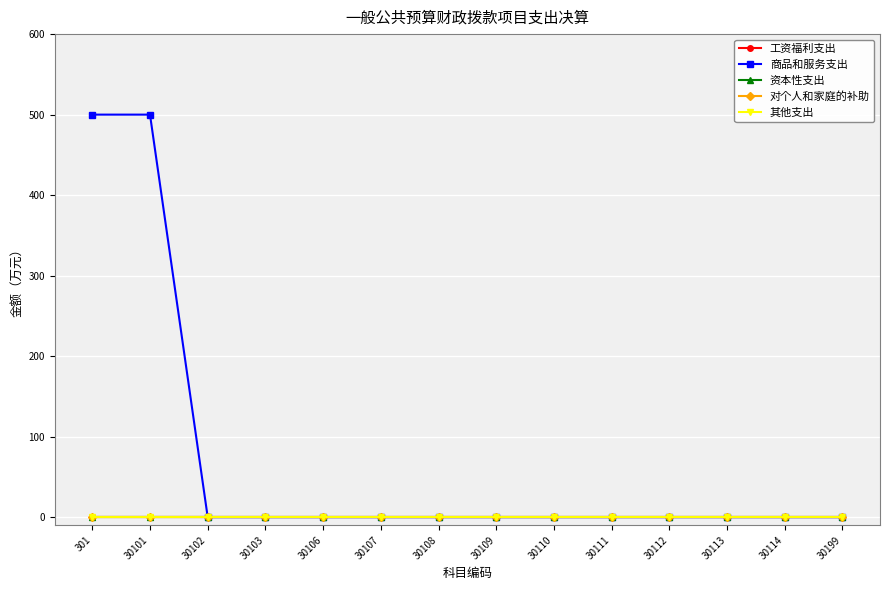

Which series has the largest total across all categories?

商品和服务支出